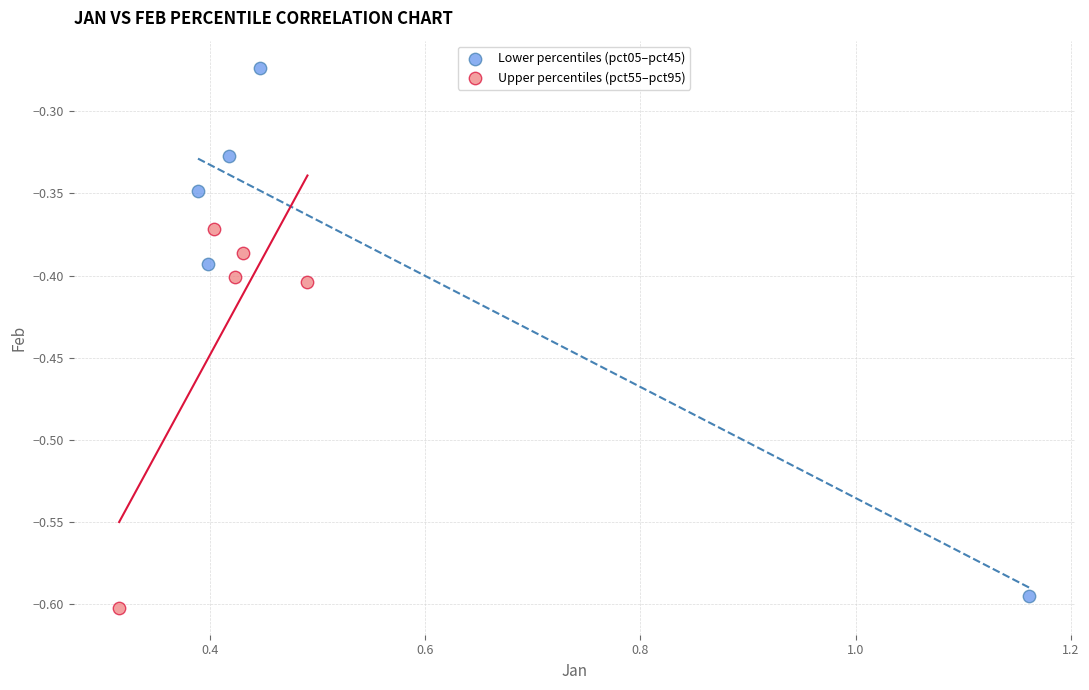

Which series has the widest spread of Y values?

Lower percentiles (pct05–pct45)